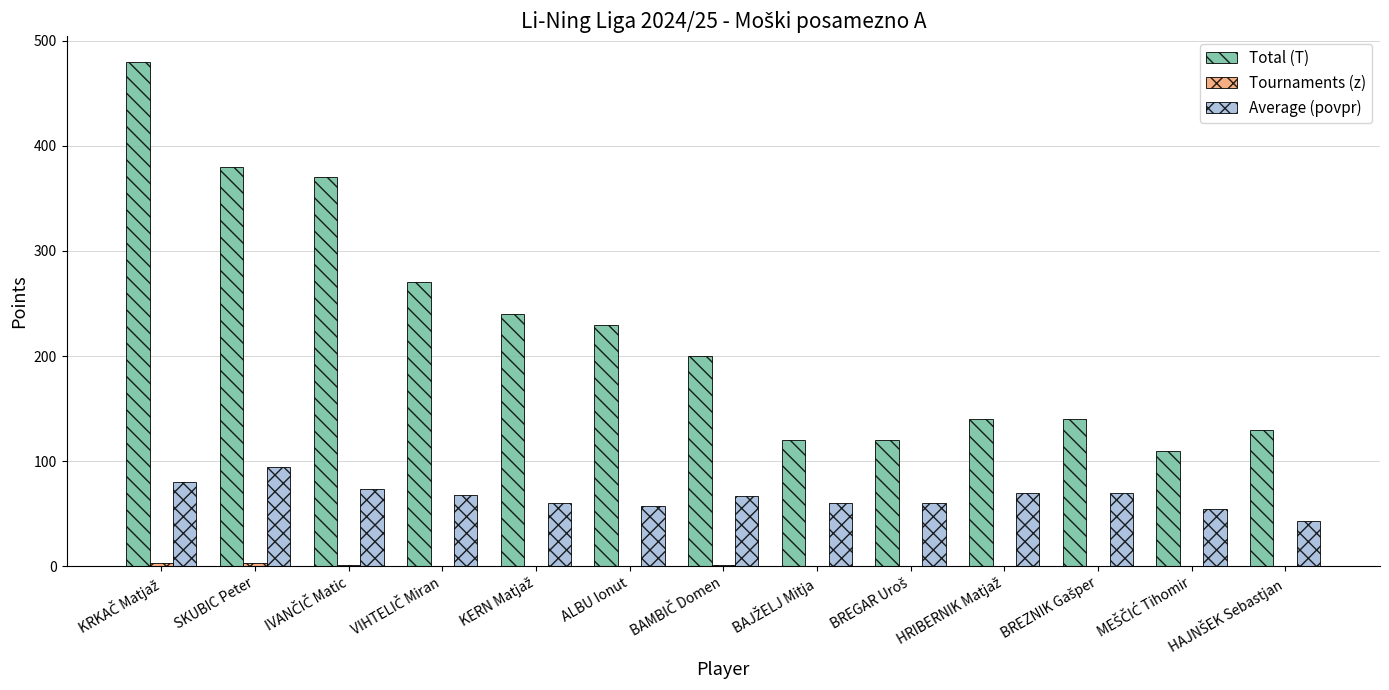

What is the greatest value displayed?

480.0